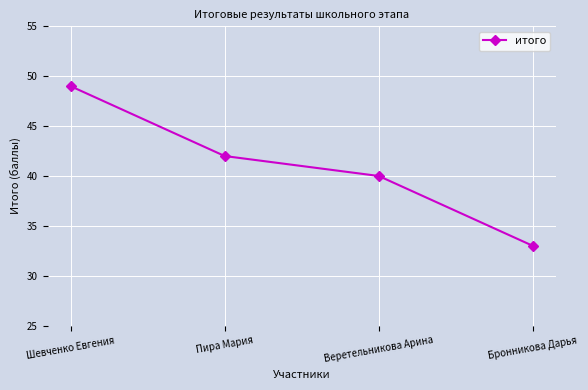

What is the difference between the maximum and second lowest values?

9